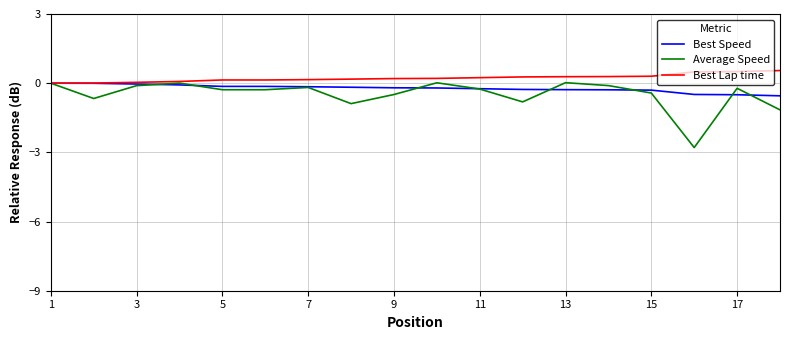

Which series has the largest range (max minus min)?

Average Speed